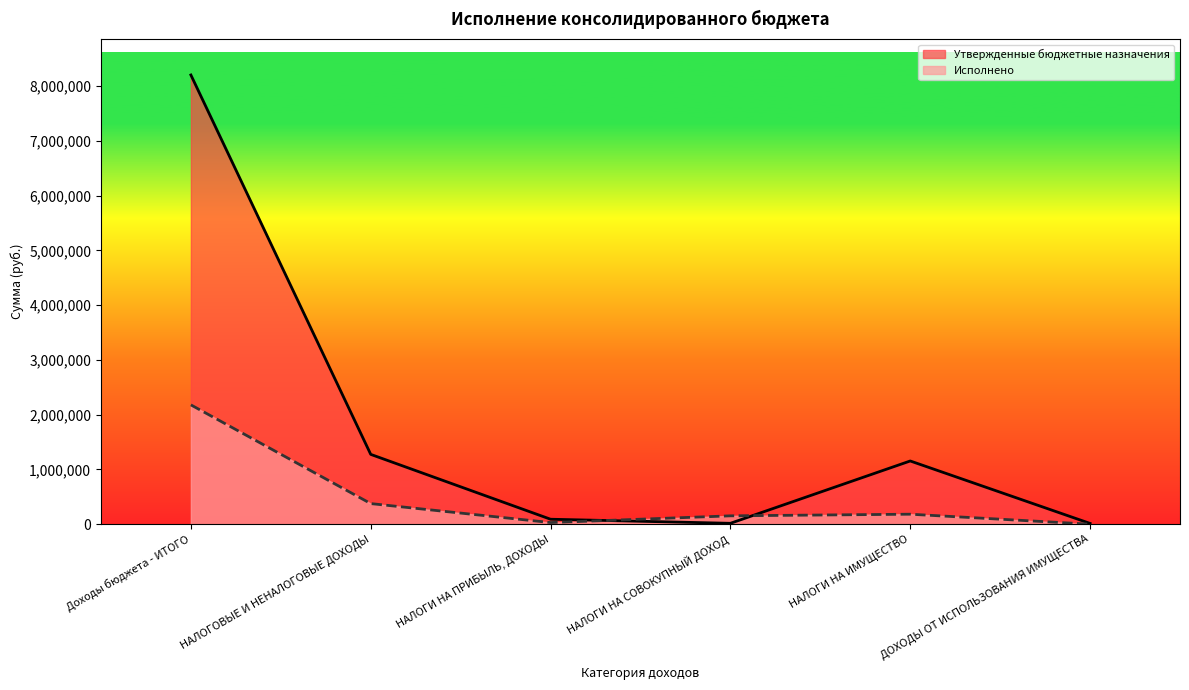

What are all the series names shown in the legend?

Утвержденные бюджетные назначения, Исполнено